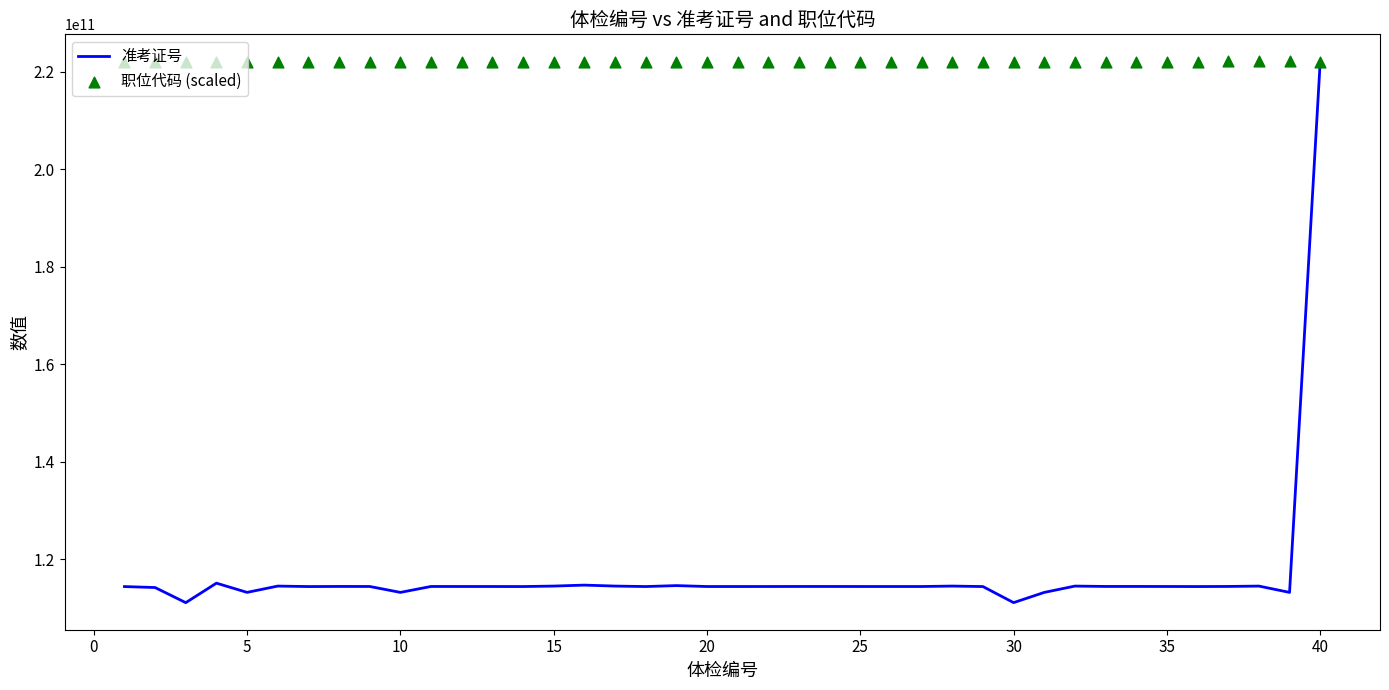

Which series contains the lowest Y value?

准考证号